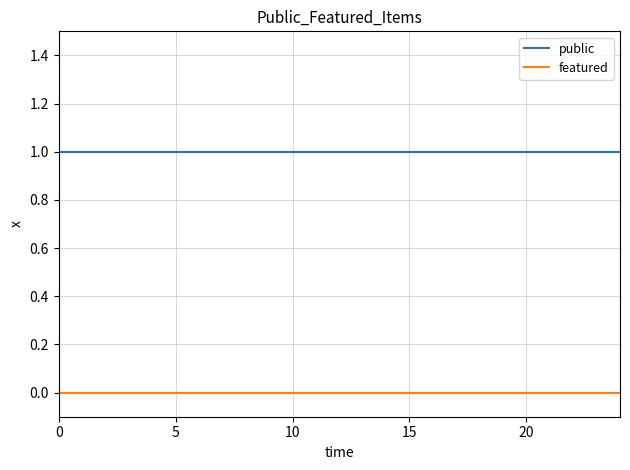

List the series in order of their overall mean, highest first.

public, featured